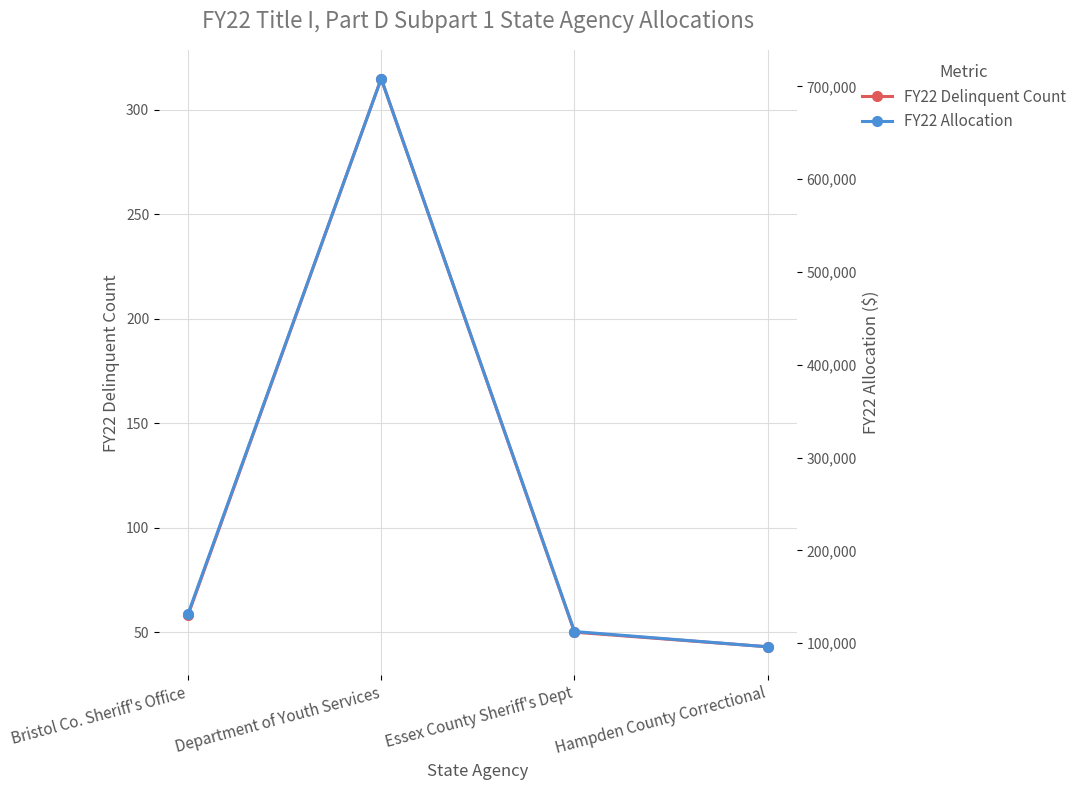

What are all the series names shown in the legend?

FY22 Delinquent Count, FY22 Allocation